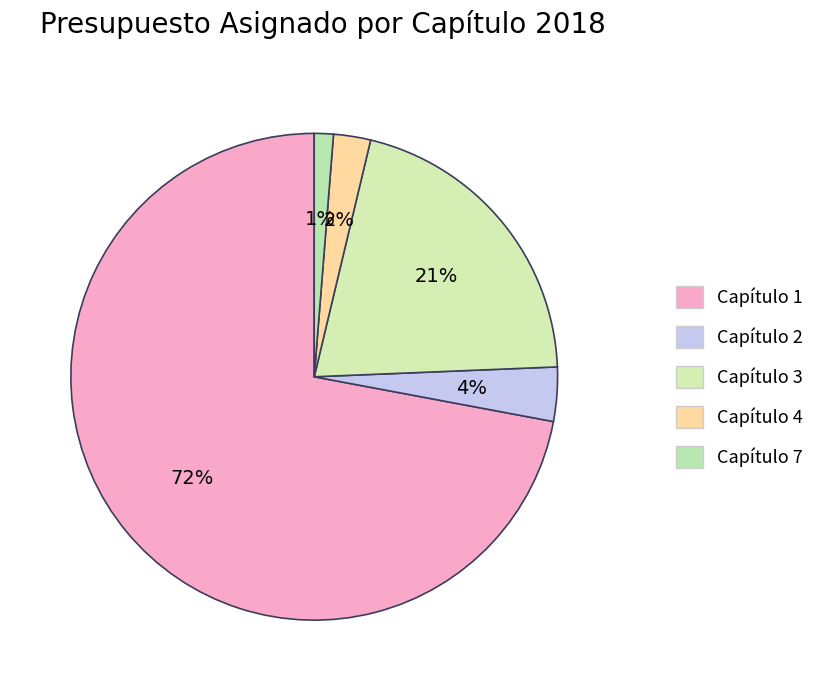

How many segments does this pie chart have?

5